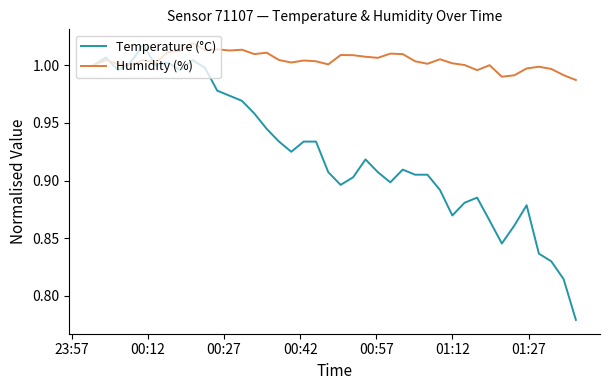

Which series has the largest total across all categories?

Humidity (%)